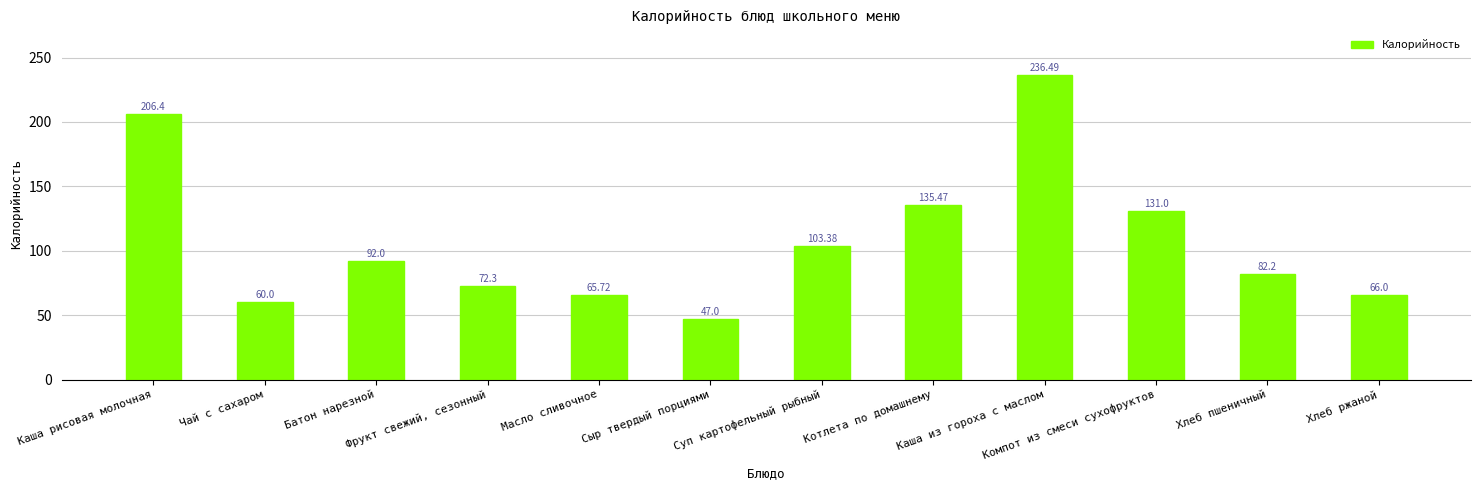

What is the greatest value displayed?

236.5